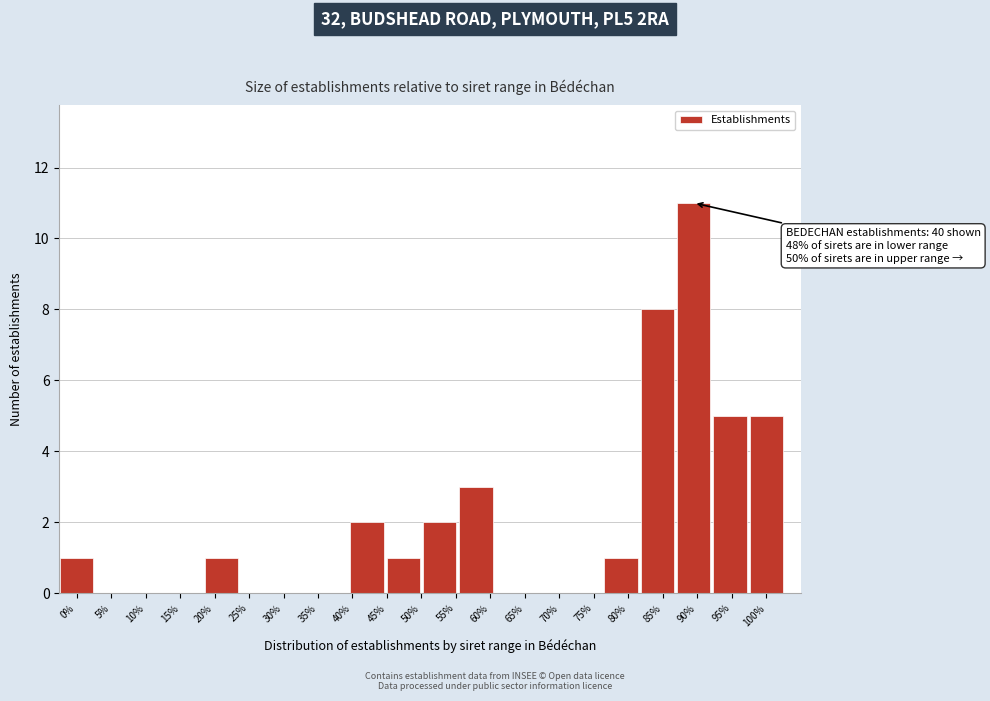

Reading left to right, list all the values displayed in this chart.

0%=1	5%=0	10%=0	15%=0	20%=1	25%=0	30%=0	35%=0	40%=2	45%=1	55%=2	60%=3	65%=0	70%=0	75%=0	80%=1	85%=8	90%=11	95%=5	100%=5